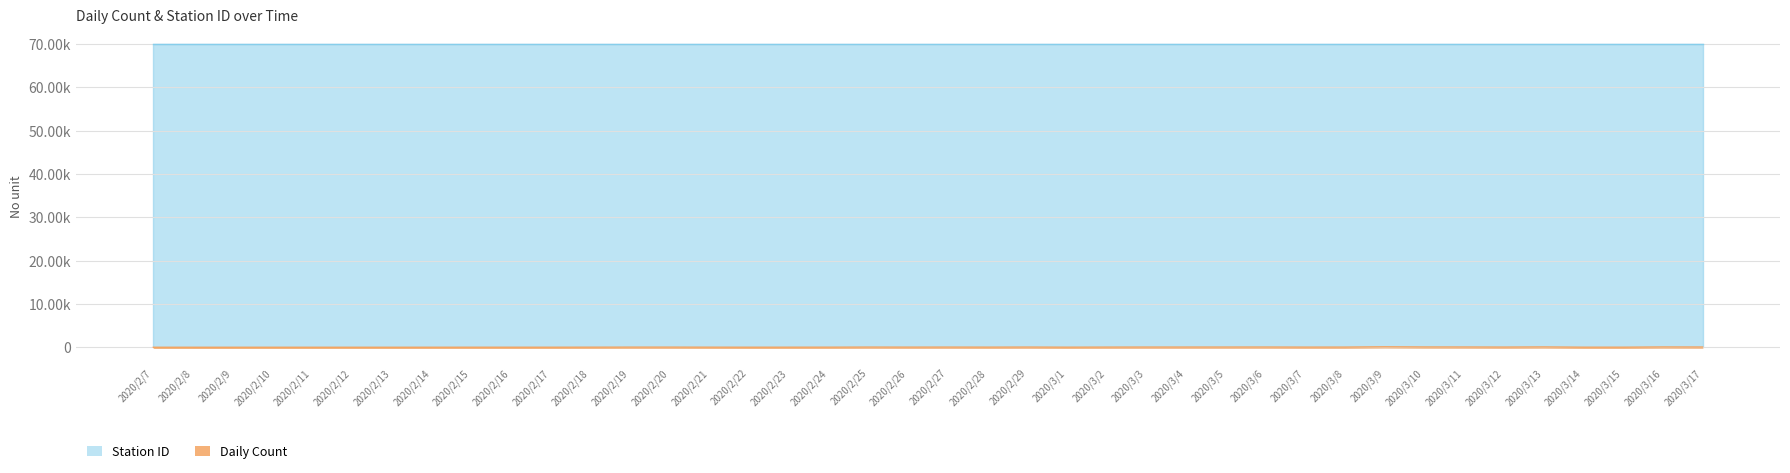

How many data points does each series have?

40